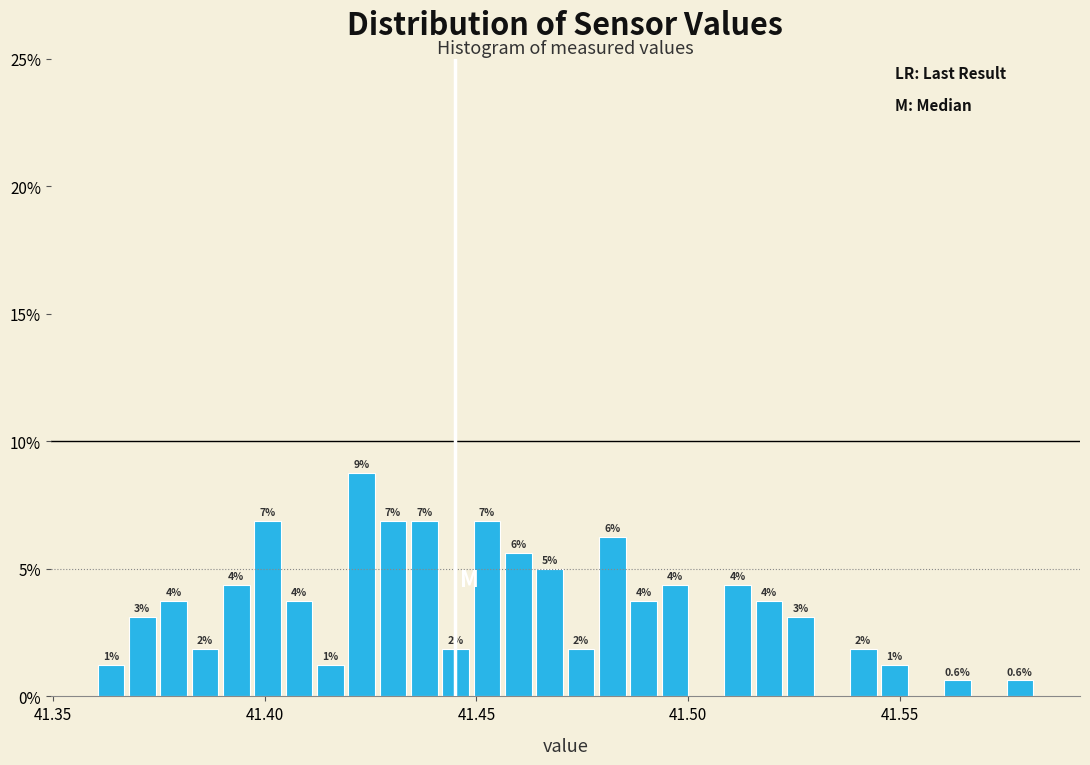

Around what value on the x-axis is the tallest bar? Give the approximate position of its centre, as read against the axis.

41.425